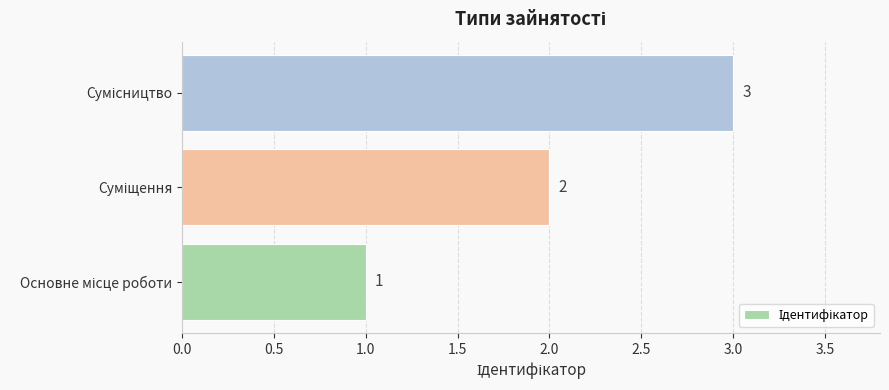

What is the maximum value shown in the chart?

3